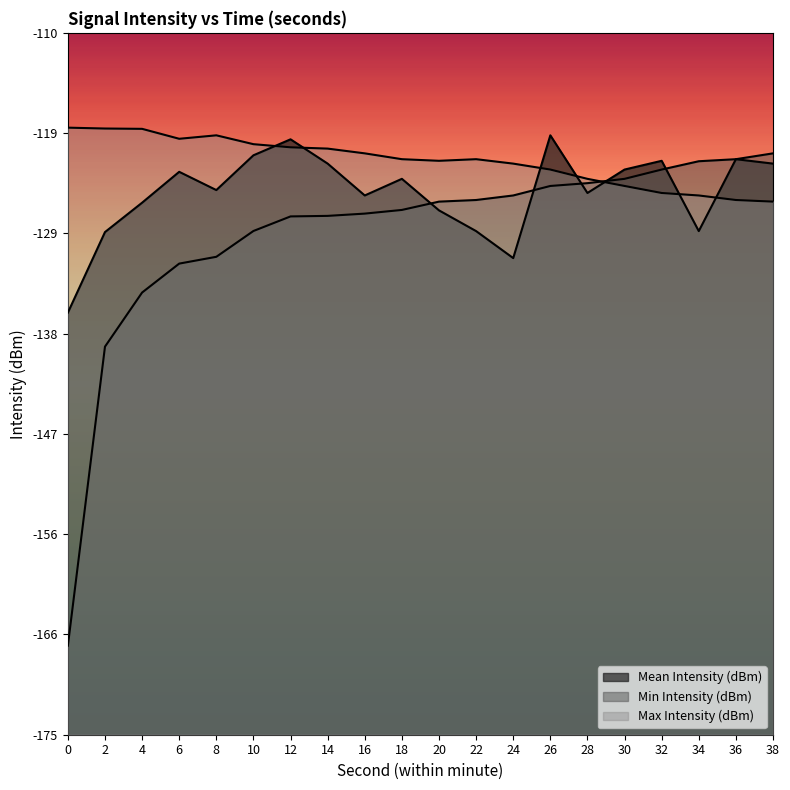

The value of Min Intensity (dBm) at 28 is -123.9. True or false?

True